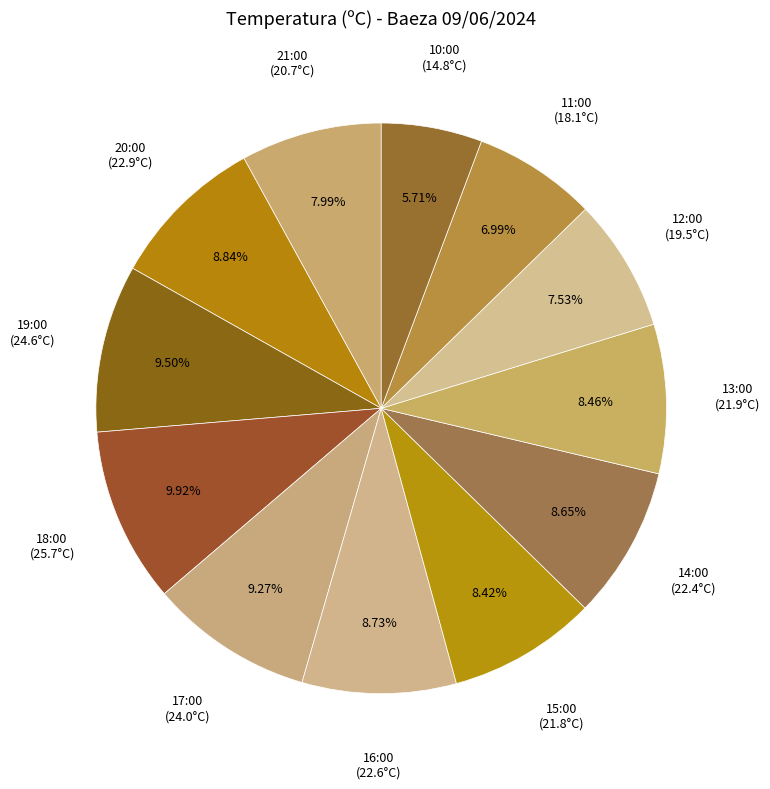

Count the number of slices in the pie.

12